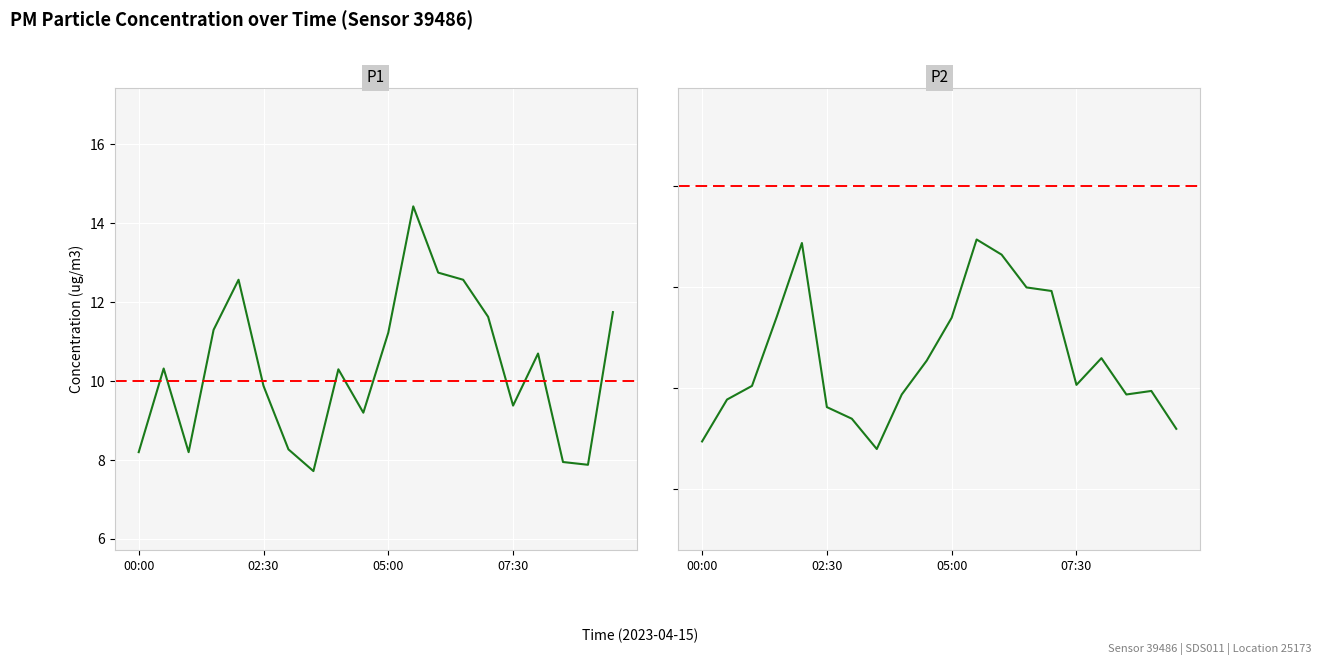

Which series has the largest range (max minus min)?

P1